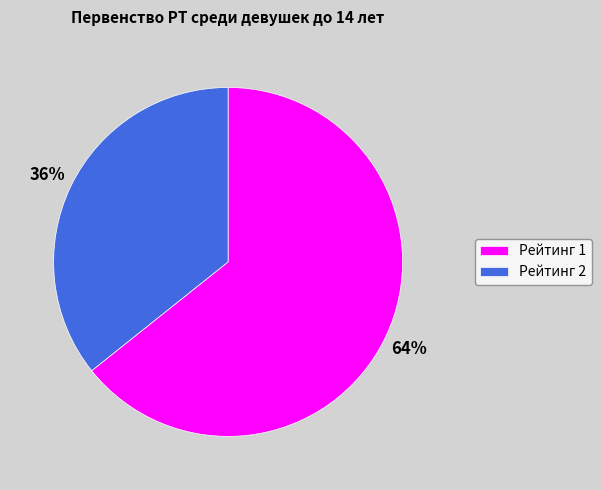

Which slice is the smallest?

Рейтинг 2